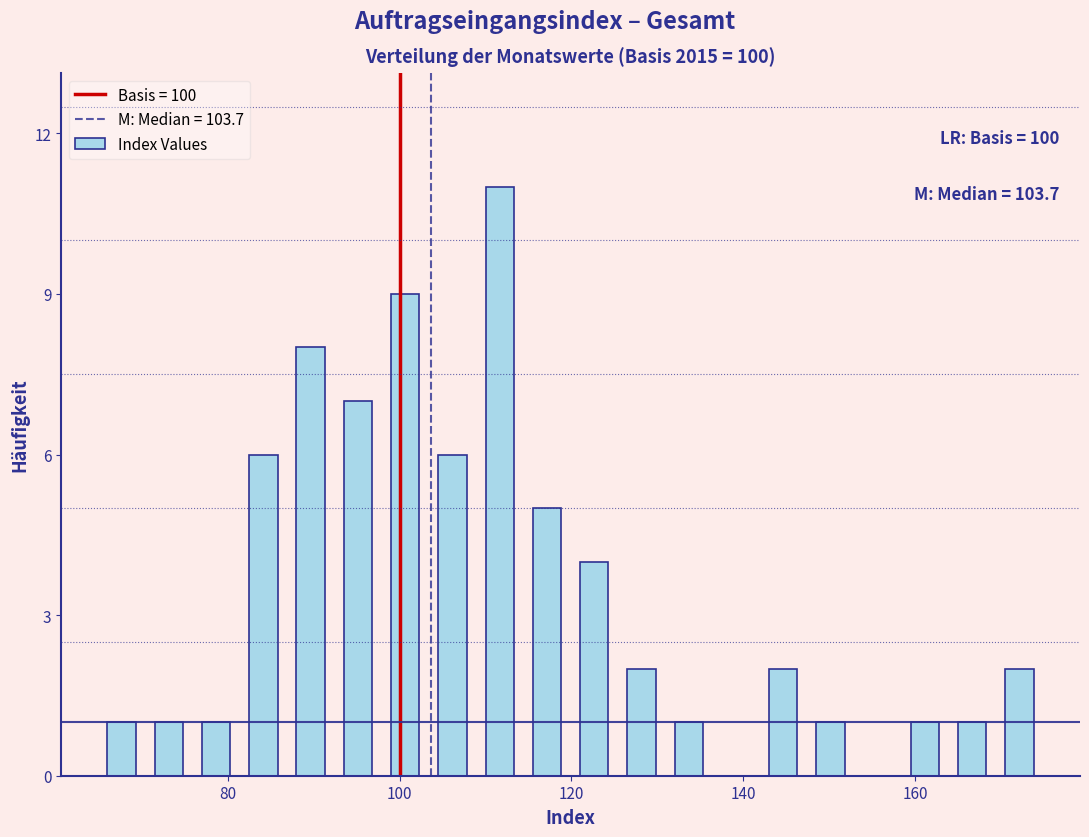

Around what value on the x-axis is the tallest bar? Give the approximate position of its centre, as read against the axis.

112